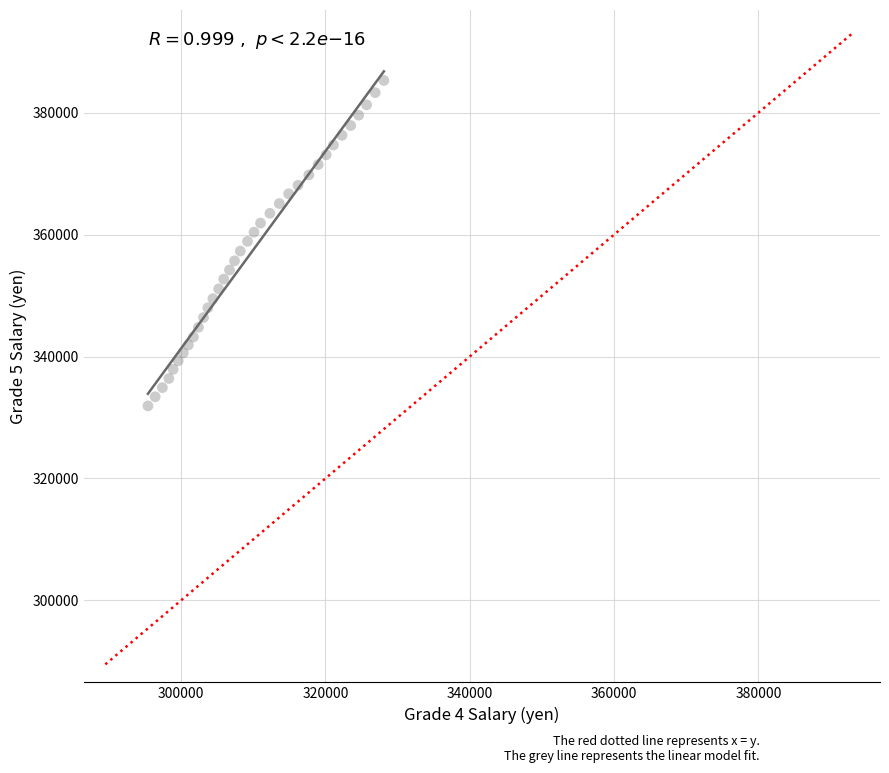

What is the range of X values (max minus min)?

32700